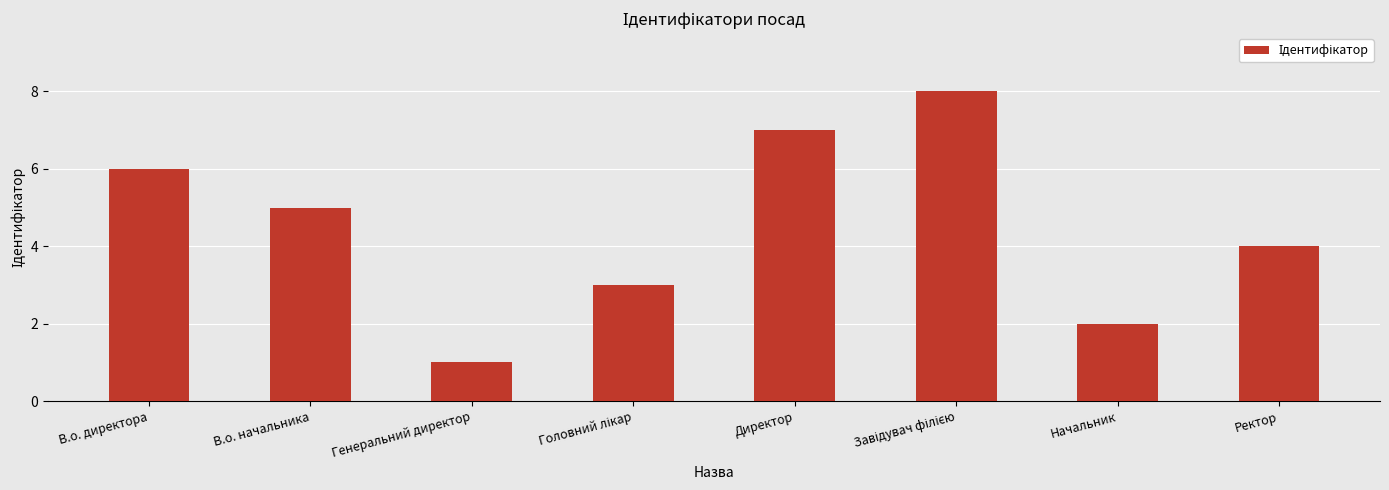

What is the label of the 8th bar from the right?

В.о. директора